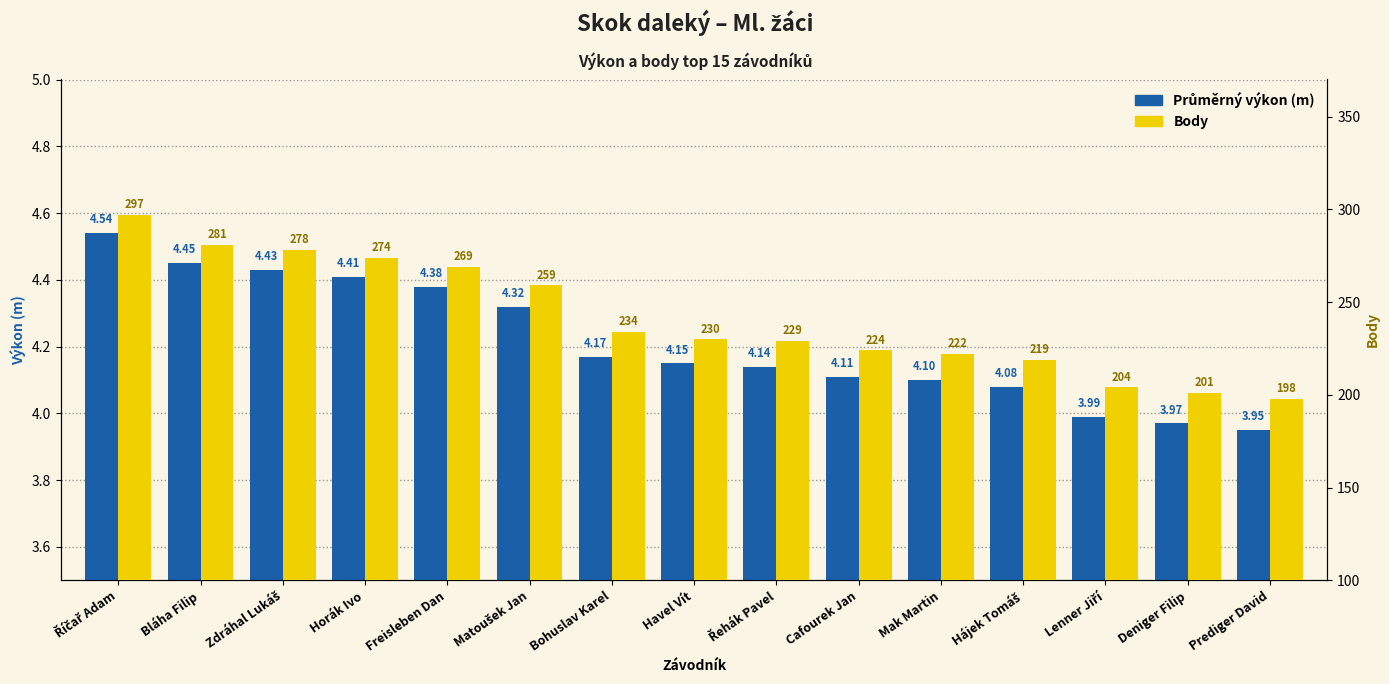

List the series in order of their peak value, highest first.

Body, Průměrný výkon (m)